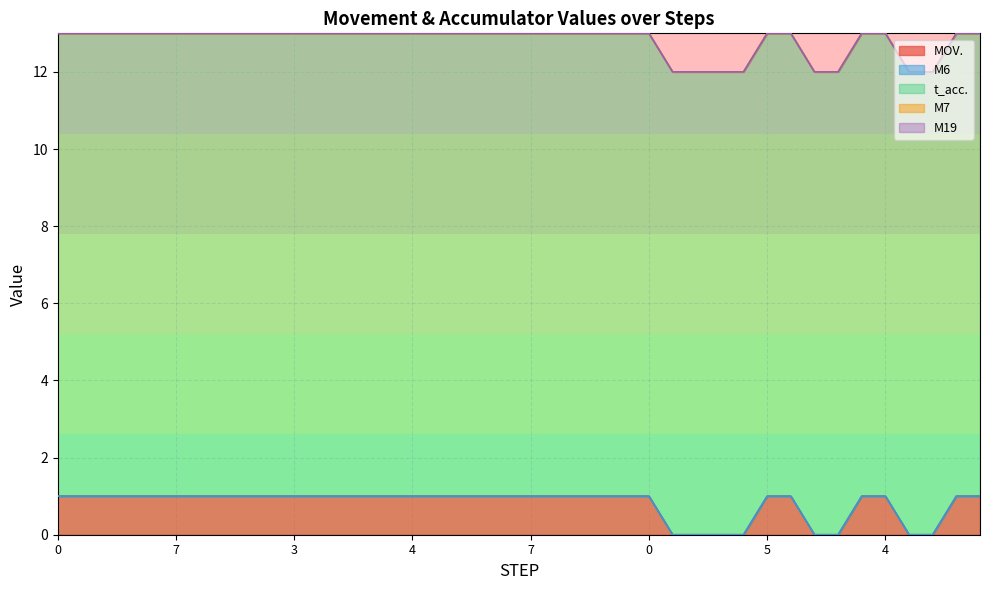

Does the chart have visible grid lines?

Yes